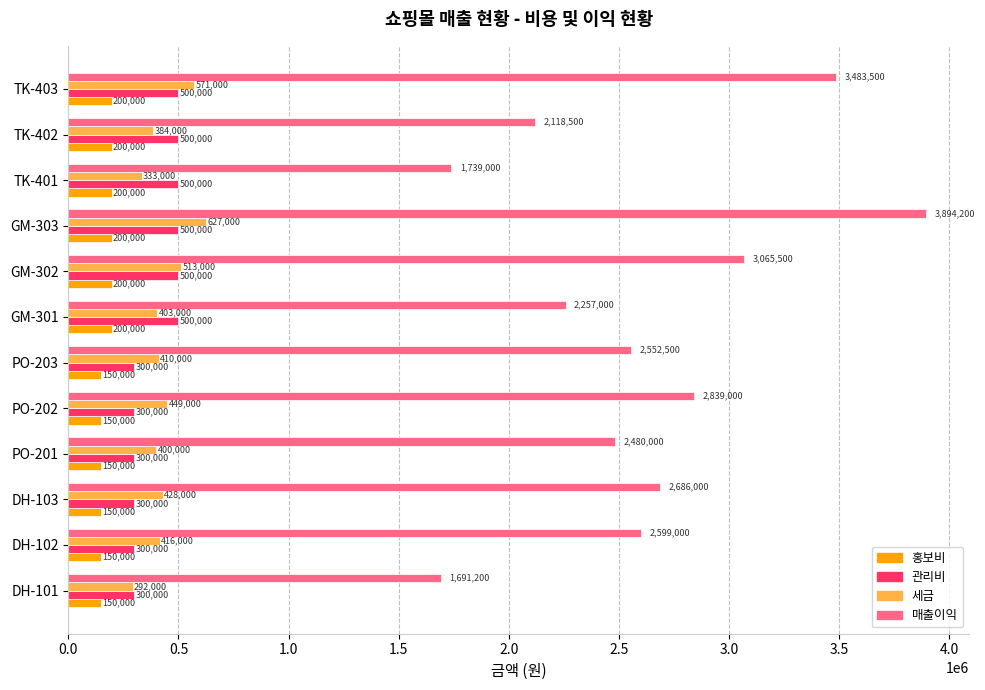

Which series changed the most between DH-102 and PO-202?

매출이익